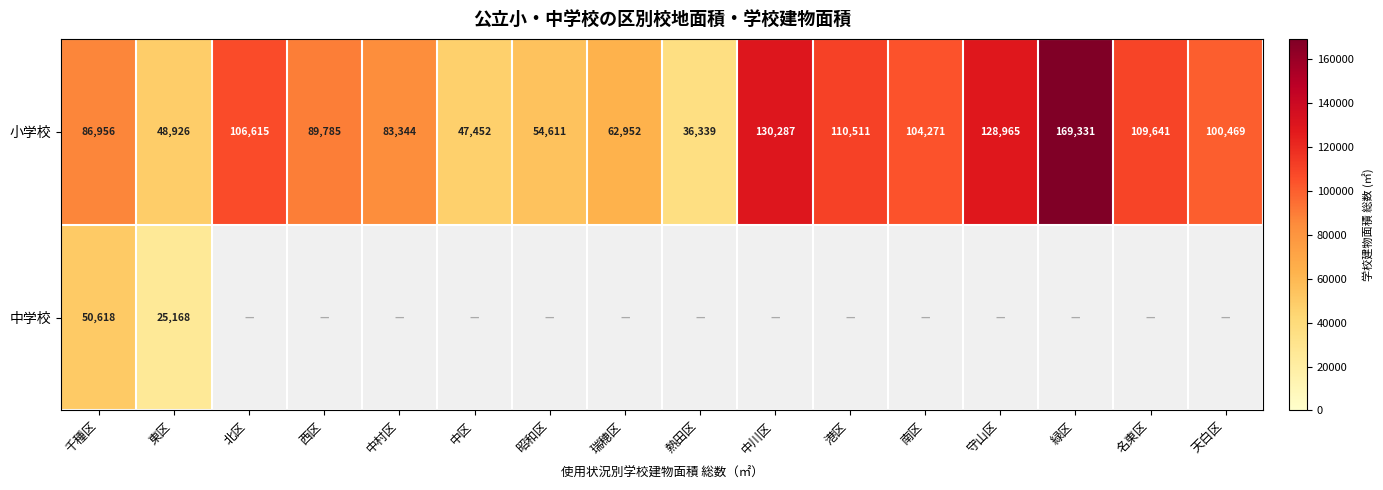

Rank the categories by 小学校 value from highest to lowest.

緑区, 中川区, 守山区, 港区, 名東区, 北区, 南区, 天白区, 西区, 千種区, 中村区, 瑞穂区, 昭和区, 東区, 中区, 熱田区